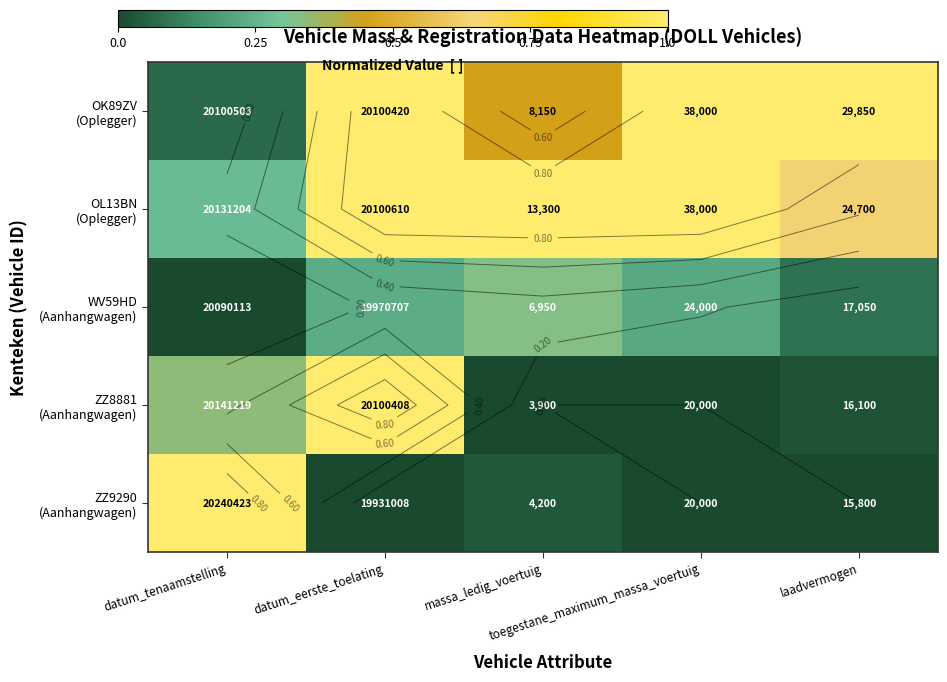

What is the total value across all series at massa_ledig_voertuig?

1.8